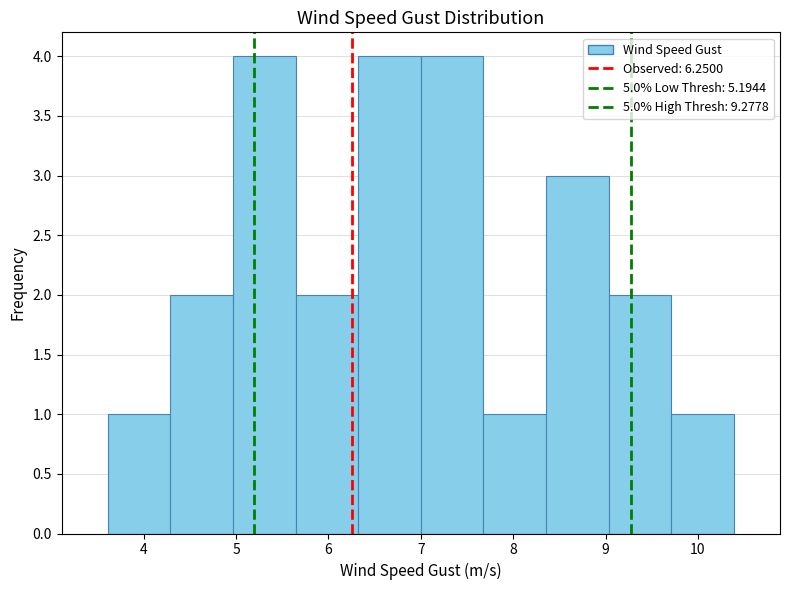

Reading left to right, transcribe this chart: for each bar, give the range it covers on the x-axis and its height. Neither the bar edges nor the heights are printed on the chart, so give them approximately, as read against the axes.

3.6 to 4.3: 1
4.3 to 5.0: 2
5.0 to 5.6: 4
5.6 to 6.3: 2
6.3 to 7.0: 4
7.0 to 7.7: 4
7.7 to 8.4: 1
8.4 to 9.0: 3
9.0 to 9.7: 2
9.7 to 10.4: 1